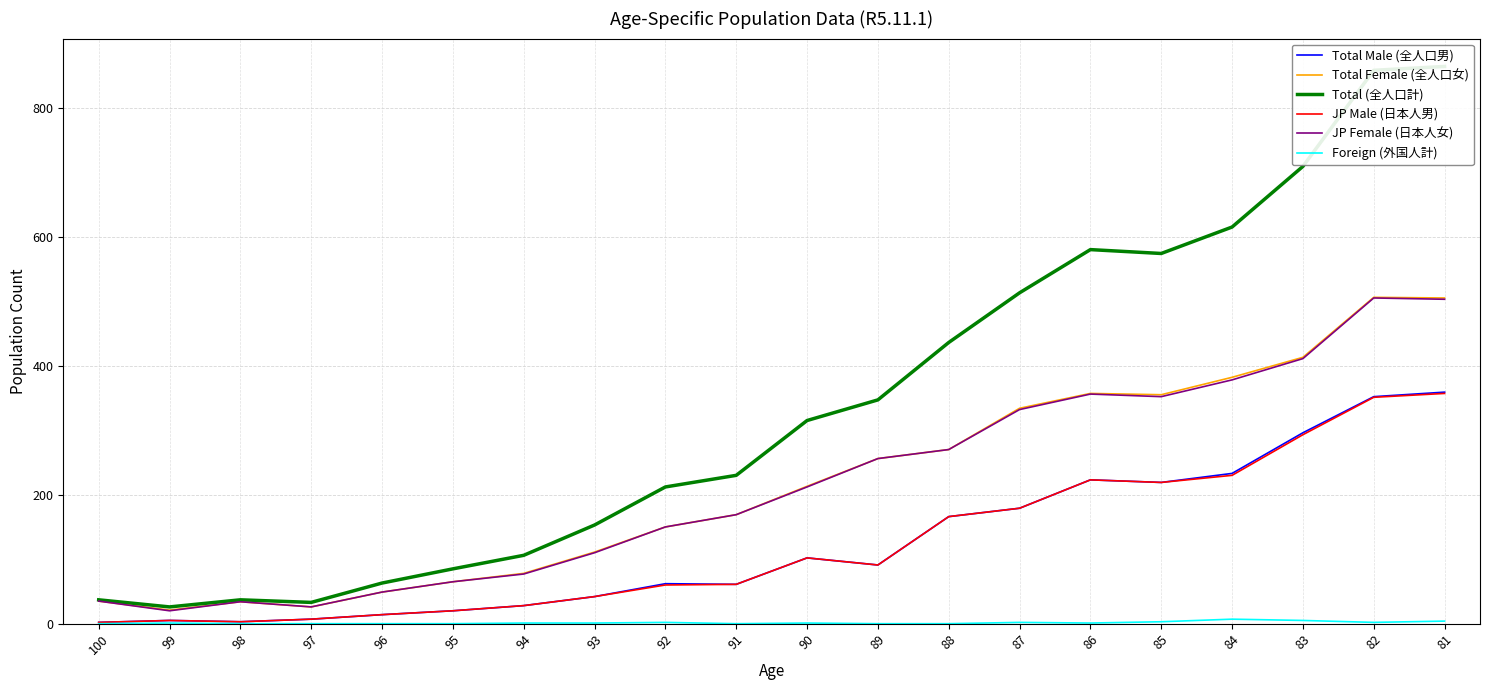

True or false: Total Female (全人口女) and Total Male (全人口男) cross at least once.

False